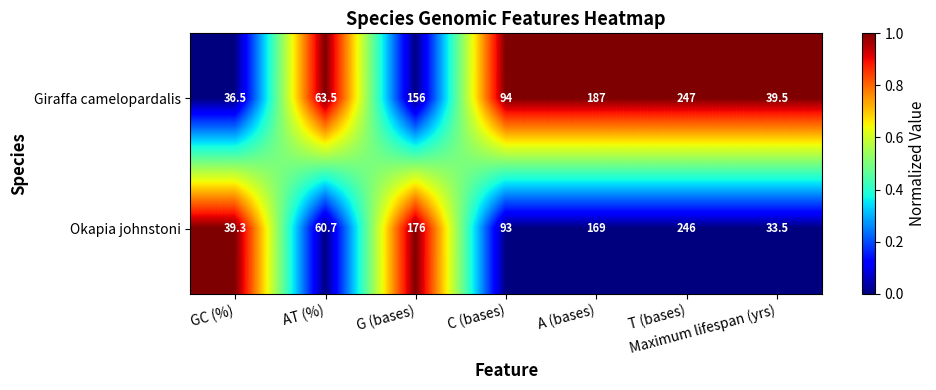

Between A (bases) and T (bases), which series saw the biggest shift?

Okapia johnstoni